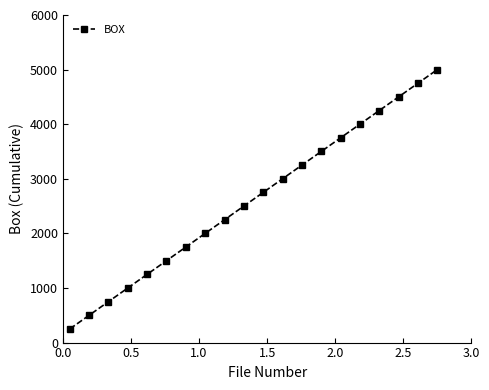

What is the value of the 7th point from the left?

1750